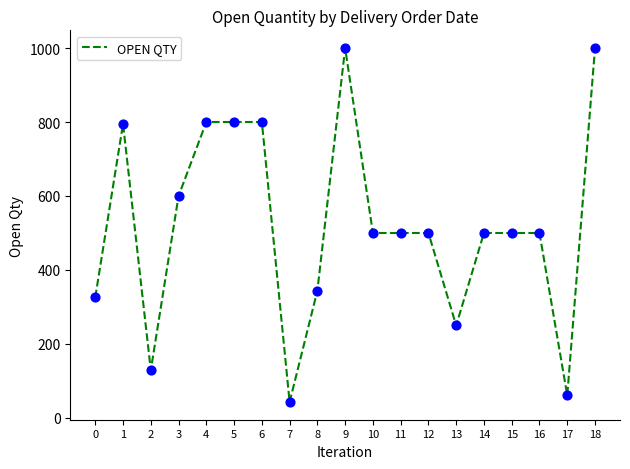

What is the ratio of the value at 3 to the value at 18?

0.6